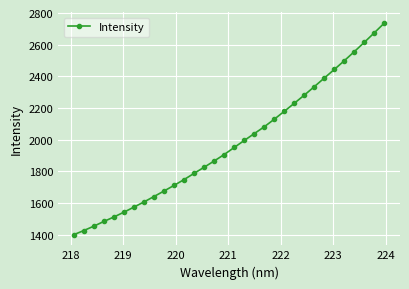

What is the difference between the second highest and minimum values?

1276.1